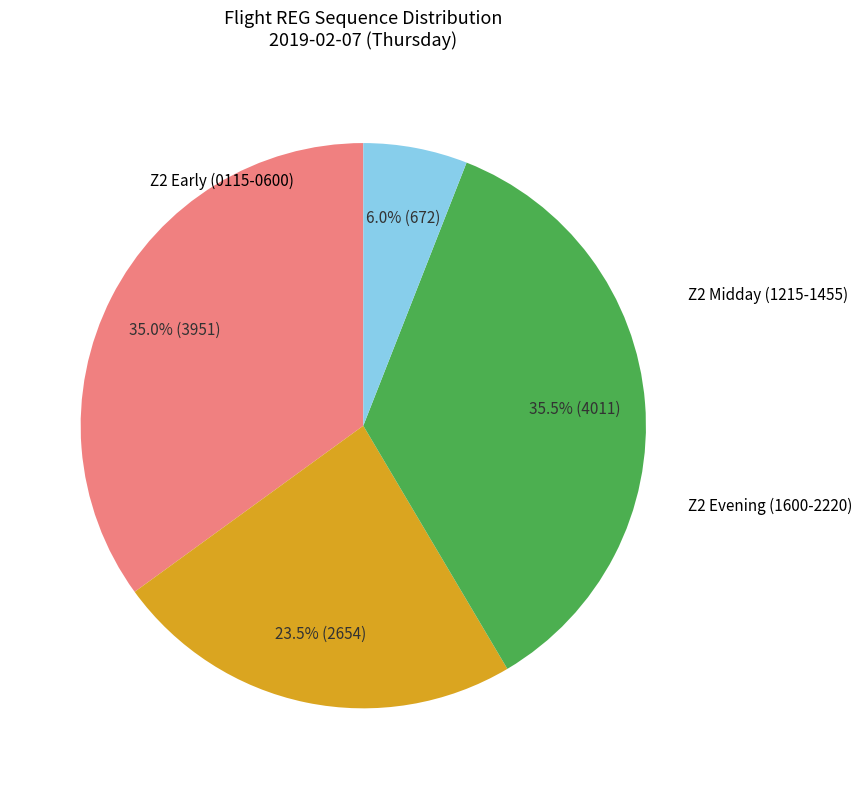

Is there a majority slice in this chart?

No